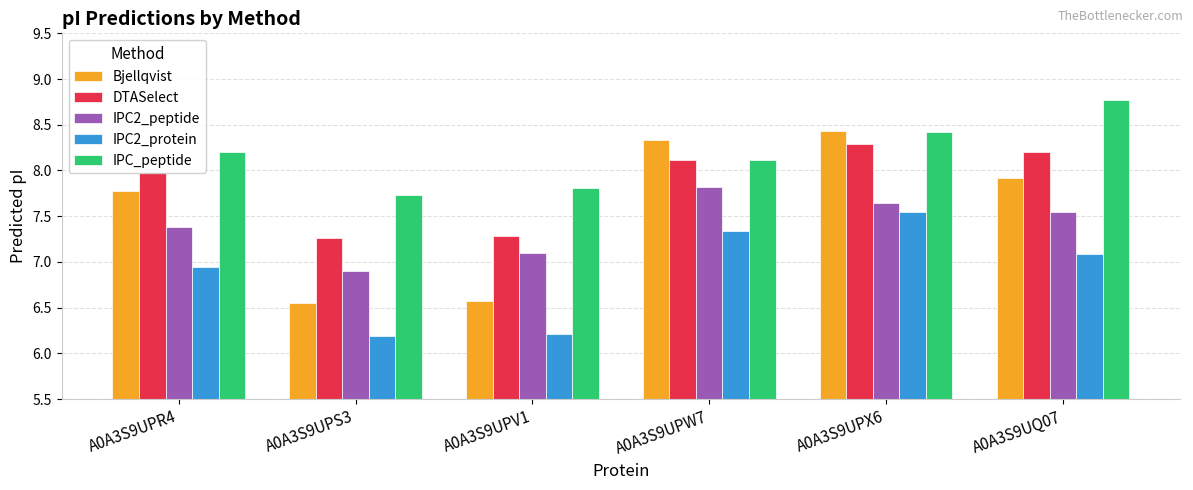

Is the value of IPC2_protein at A0A3S9UPS3 greater than the value of DTASelect at A0A3S9UPS3?

No